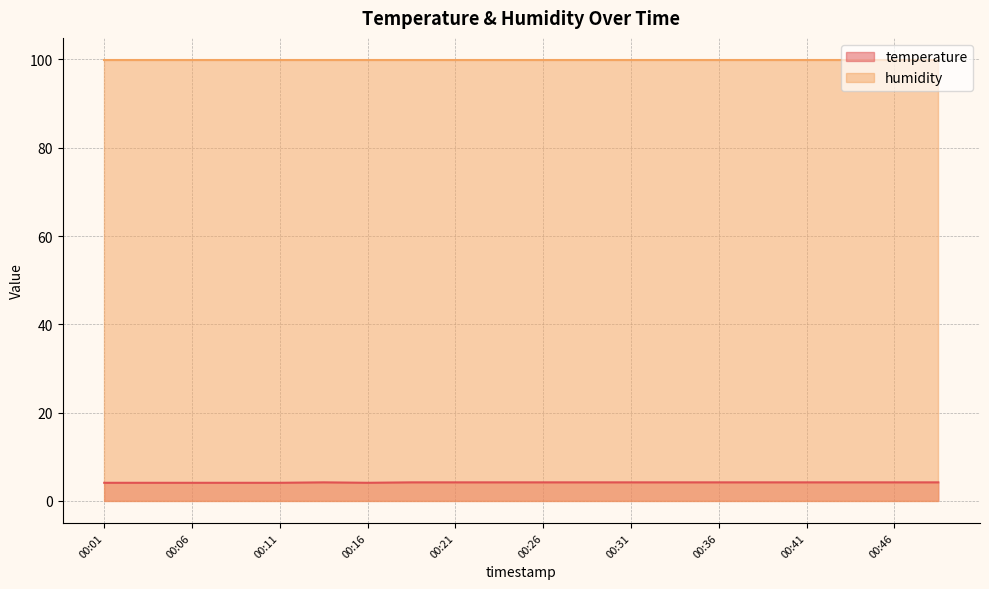

Is it true that the value at 00:46 is 2.6?

False